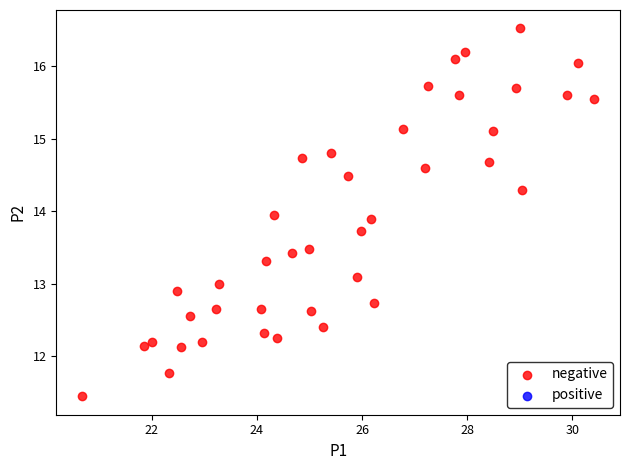

What is the range of X values (max minus min)?

9.8